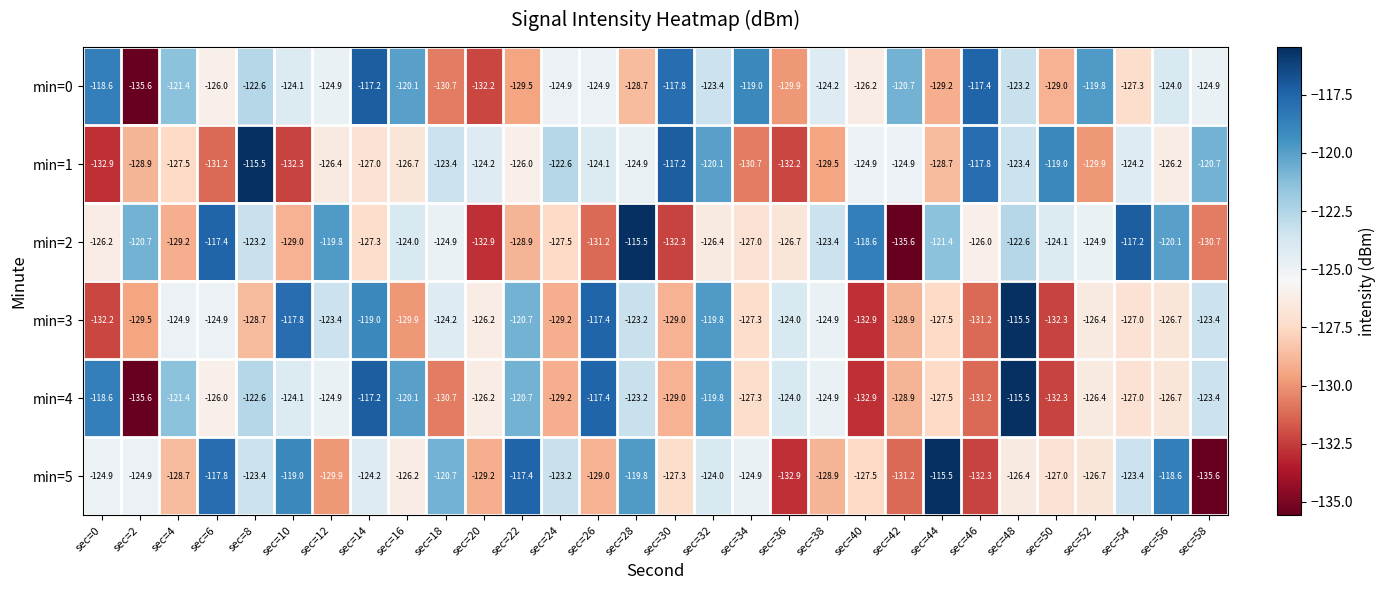

Where is min=0 nearest to the value -126?

sec=6